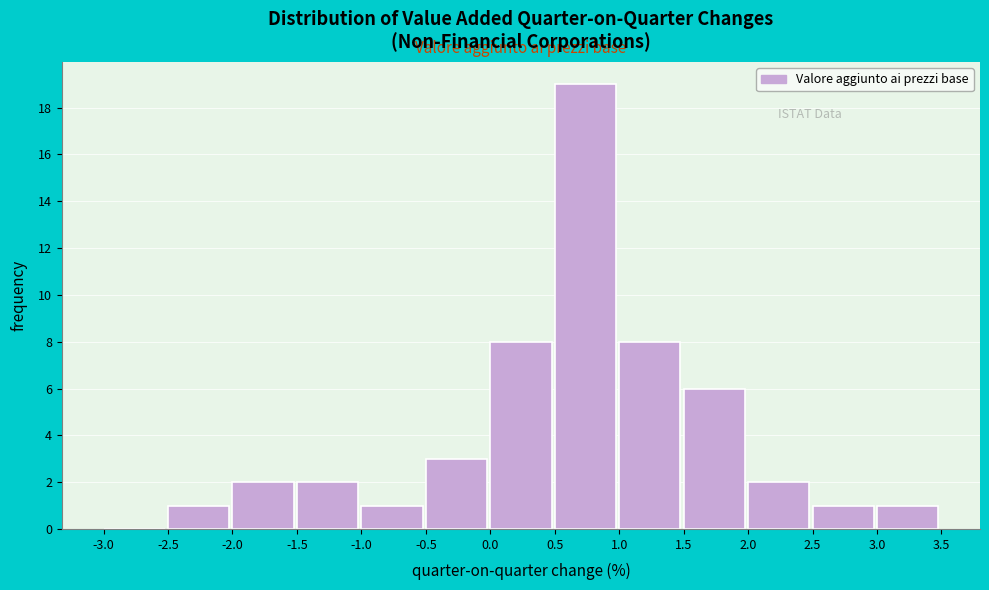

Reading left to right, list every bar in this chart as the range it spans on the x-axis followed by its height. The values are not printed on the chart, so give them approximately, as read against the axis.

-3.0 to -2.5: 0
-2.5 to -2.0: 1
-2.0 to -1.5: 2
-1.5 to -1.0: 2
-1.0 to -0.5: 1
-0.5 to 0.0: 3
0.0 to 0.5: 8
0.5 to 1.0: 19
1.0 to 1.5: 8
1.5 to 2.0: 6
2.0 to 2.5: 2
2.5 to 3.0: 1
3.0 to 3.5: 1